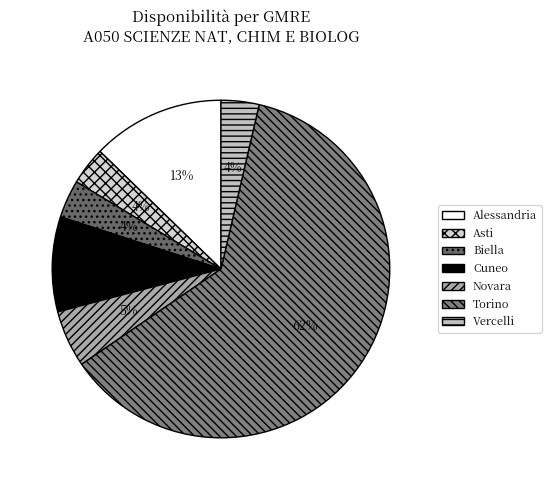

How many segments does this pie chart have?

7